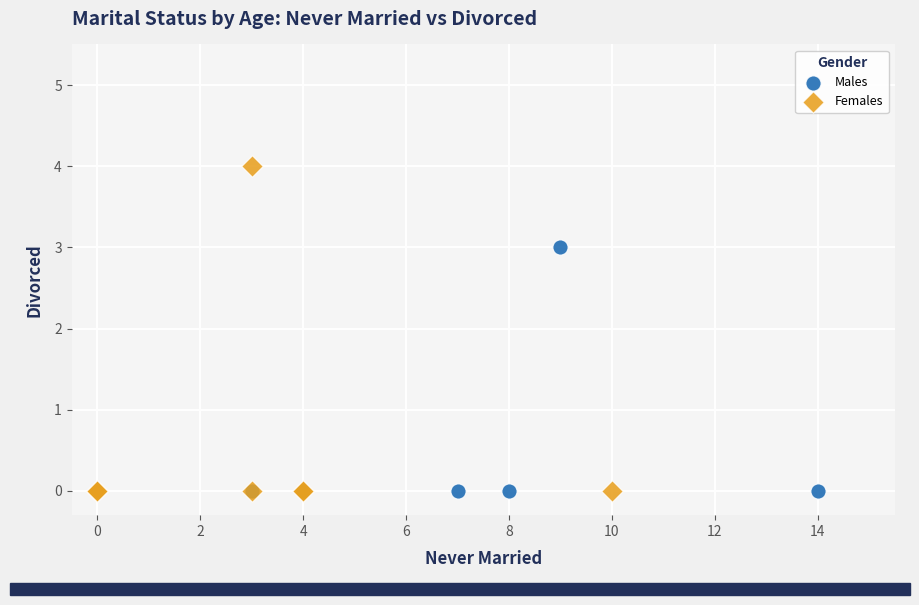

Which series has the largest Y range (max minus min)?

Females